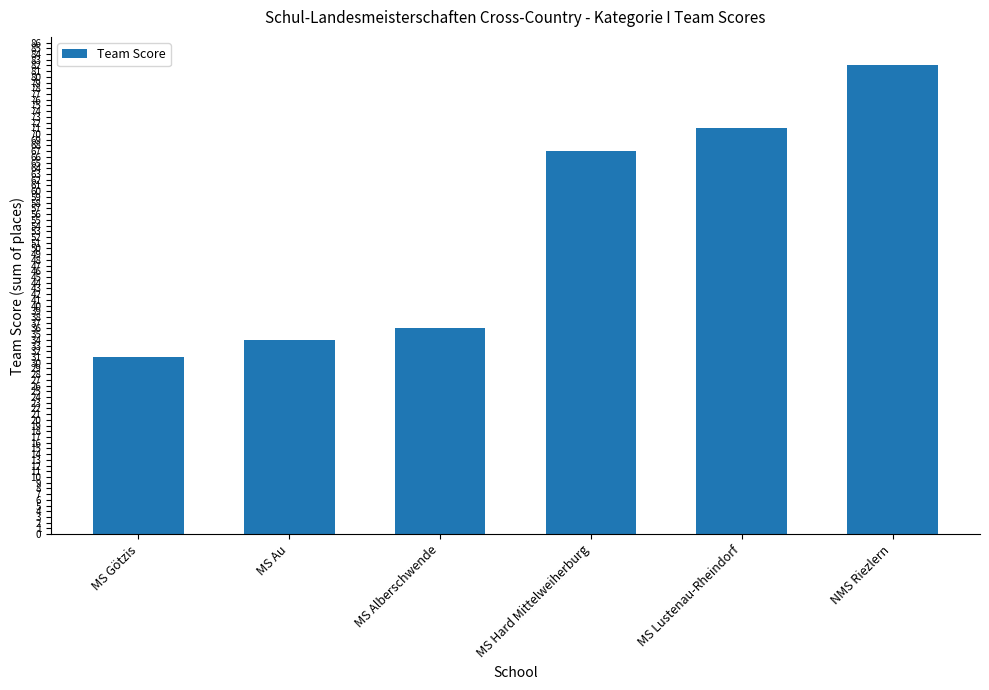

Are the bars horizontal?

No